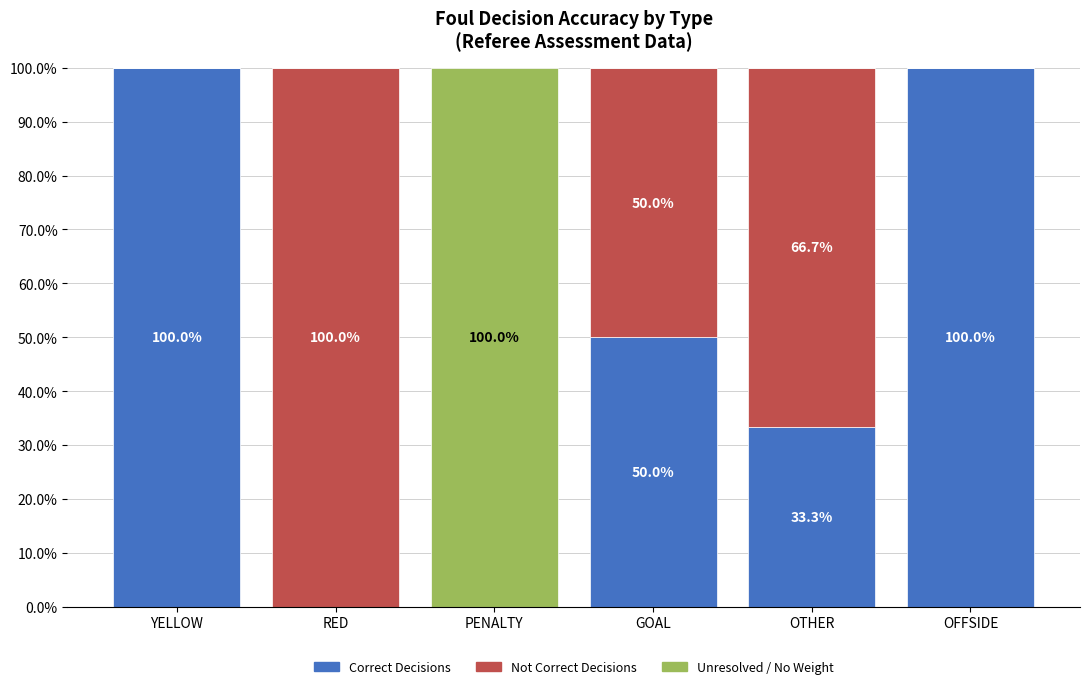

What is the total value across all series at OFFSIDE?

100.0